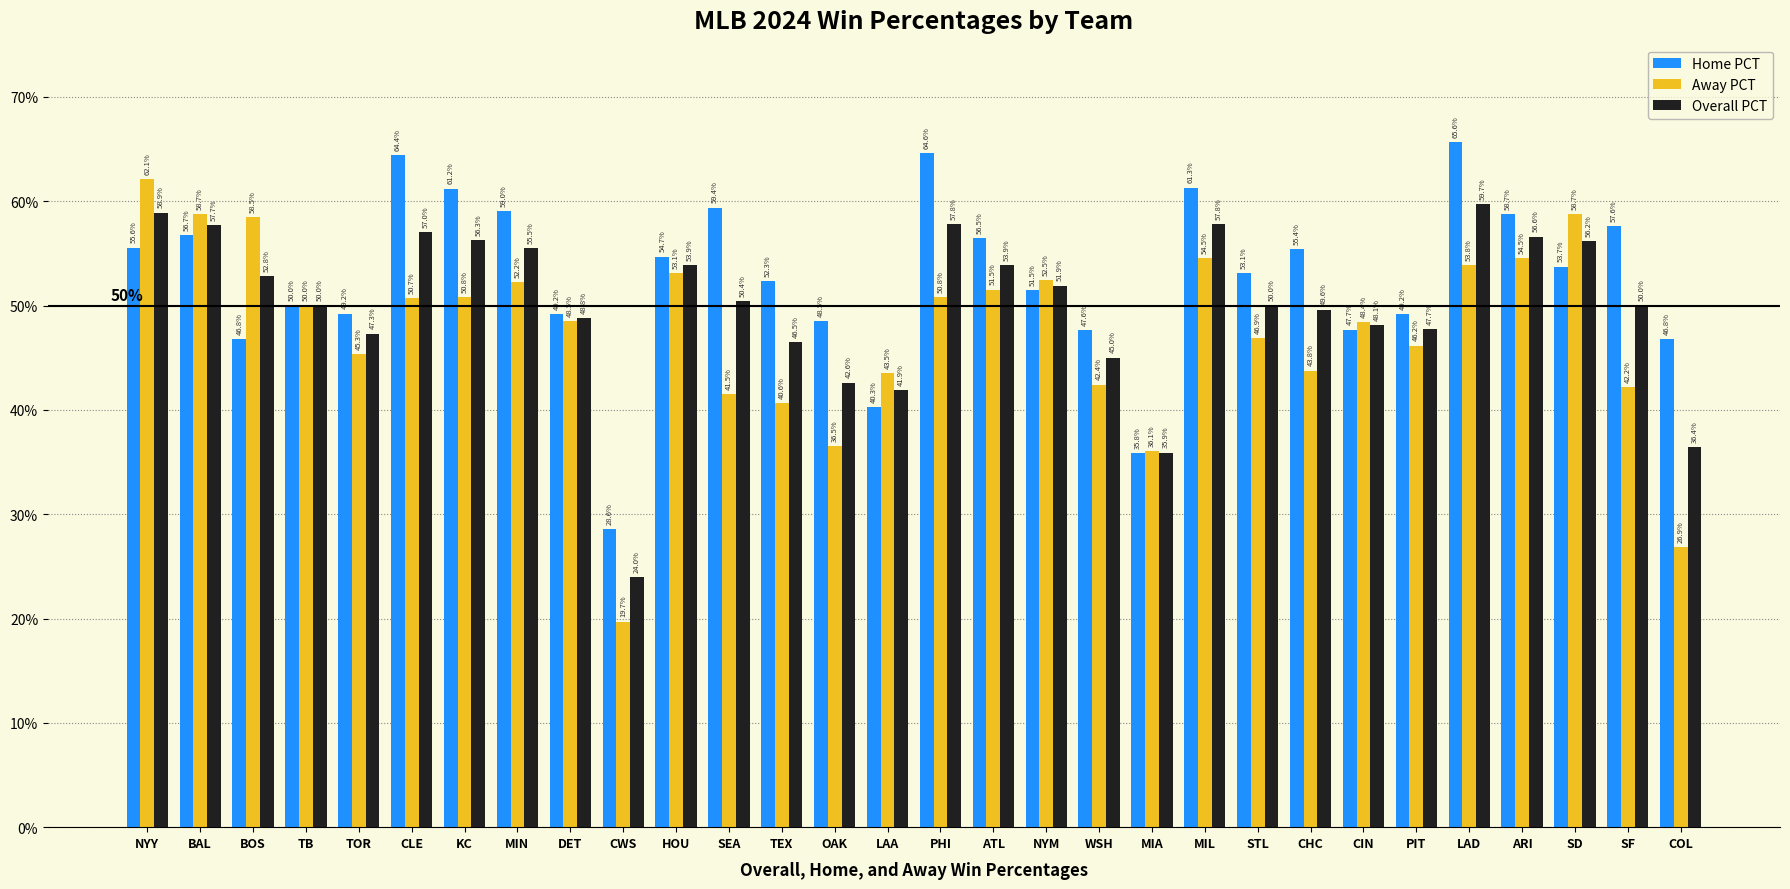

Are the bars grouped side by side (vs. stacked)?

Yes